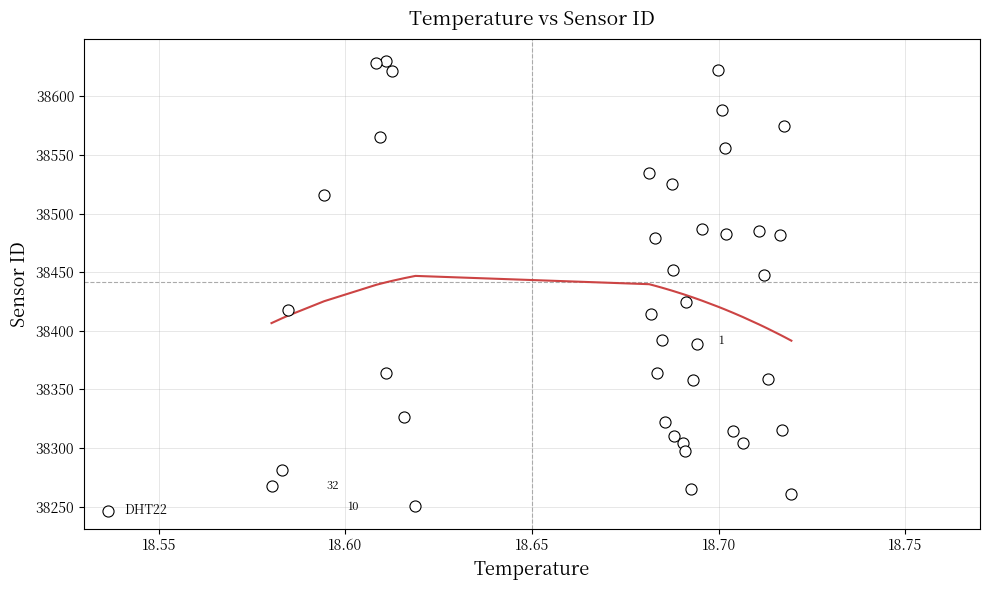

What Y value in the scatter plot is closest to 38440?

38447.7